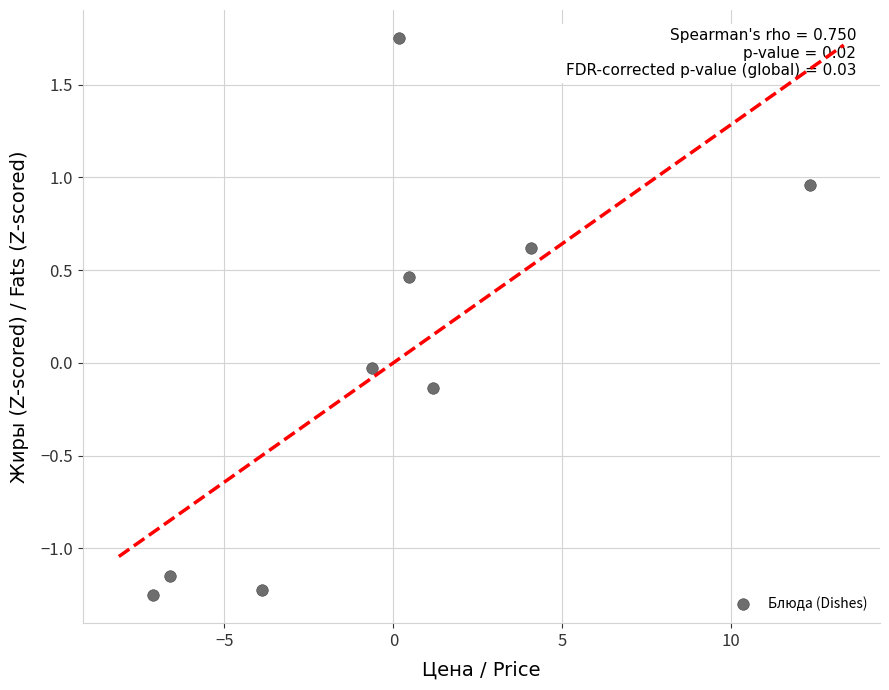

What is the range of X values (max minus min)?

19.4